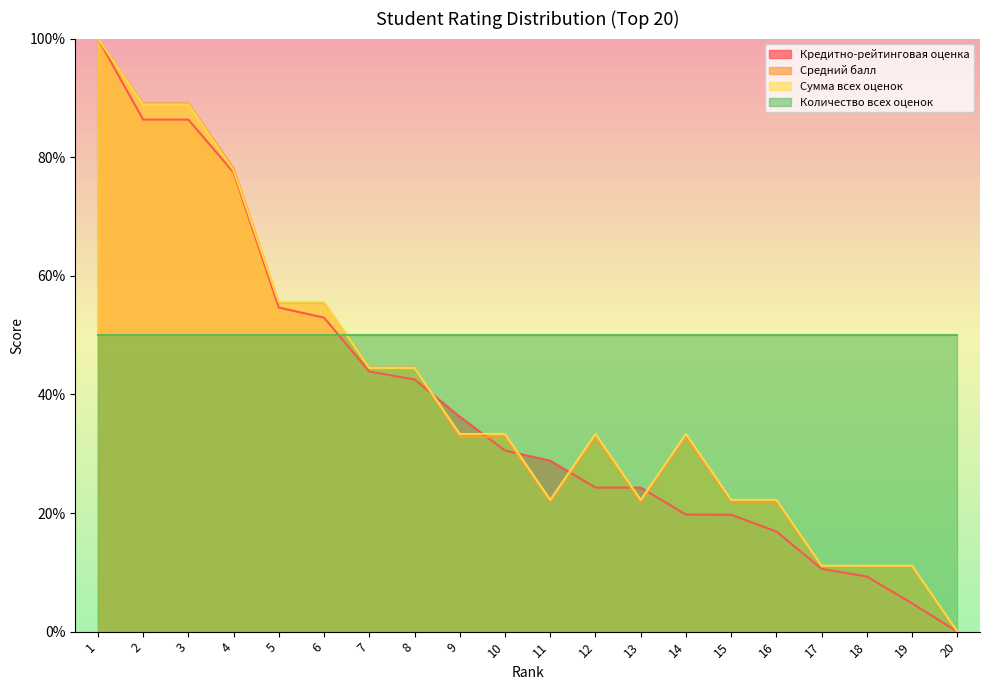

What value does the Сумма всех оценок series have at 12?

33.3